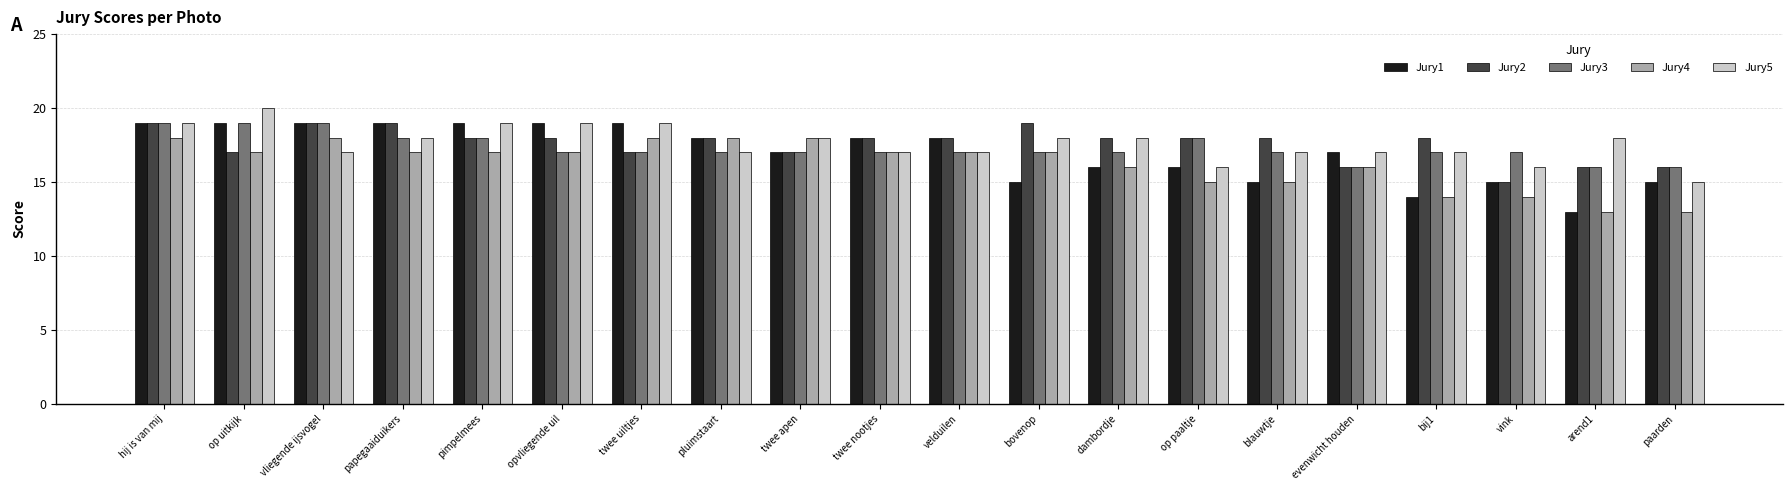

What position from the right is blauwtje?

6